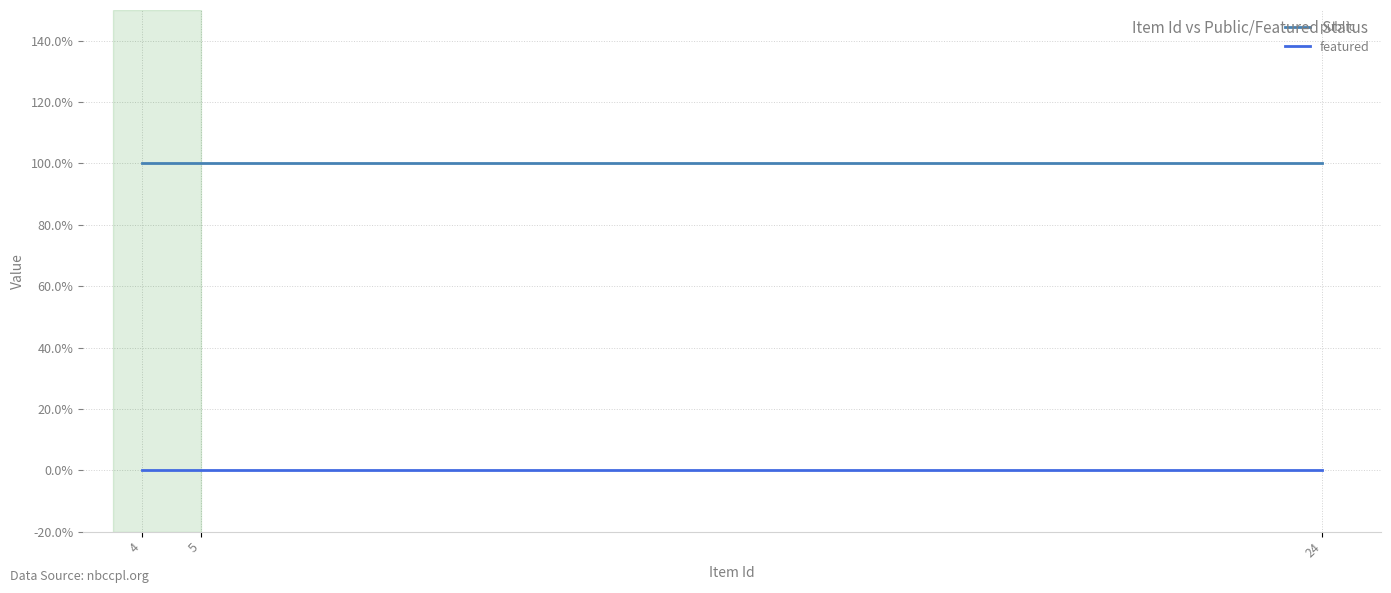

What are all the series names shown in the legend?

public, featured